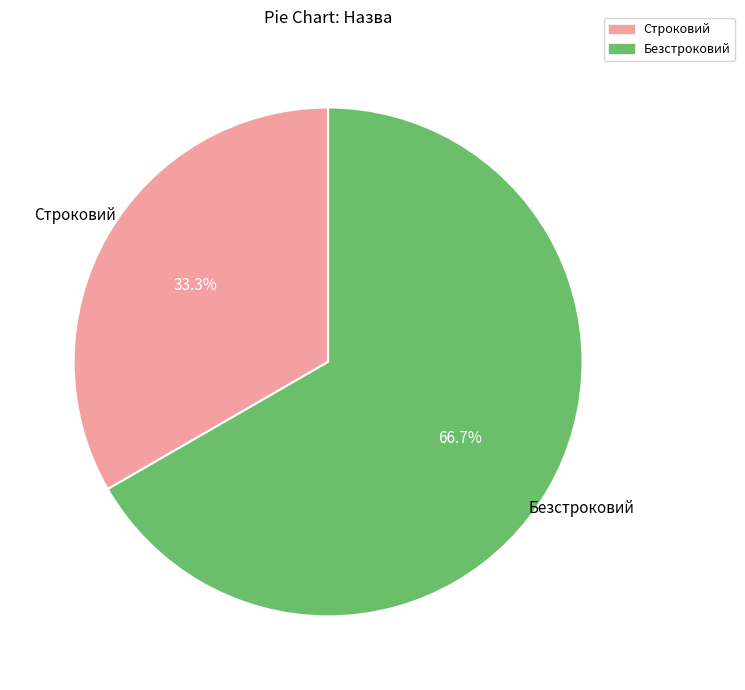

Between Безстроковий and Строковий, which is larger?

Безстроковий